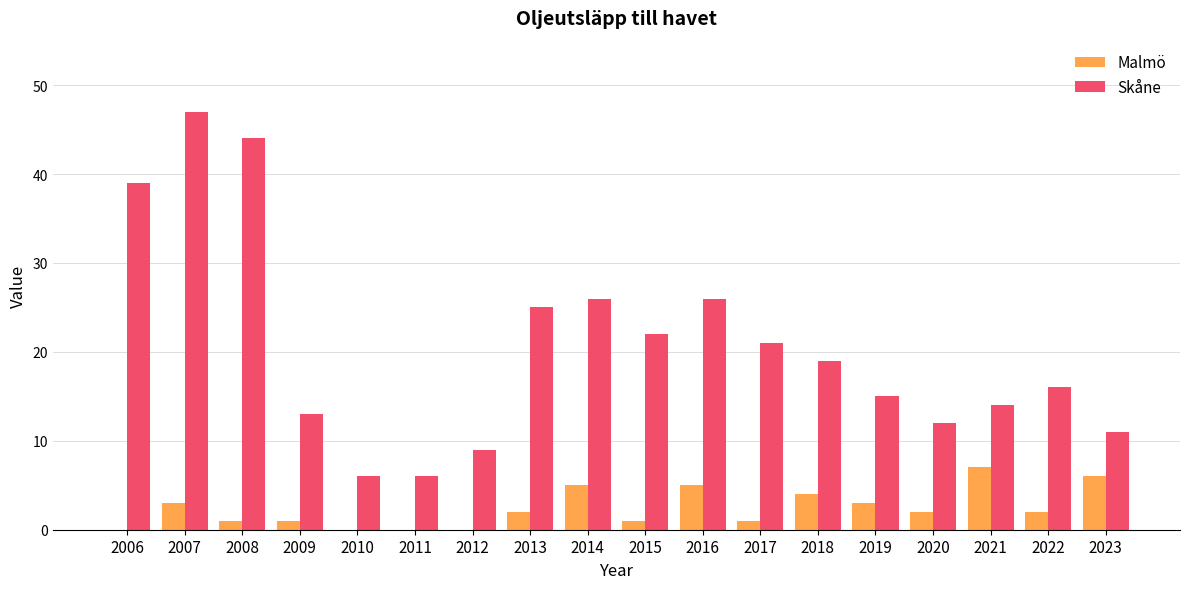

Reading left to right, list all the values displayed in this chart.

Malmö: 0	3	1	1	0	0	0	2	5	1	5	1	4	3	2	7	2	6
Skåne: 39	47	44	13	6	6	9	25	26	22	26	21	19	15	12	14	16	11